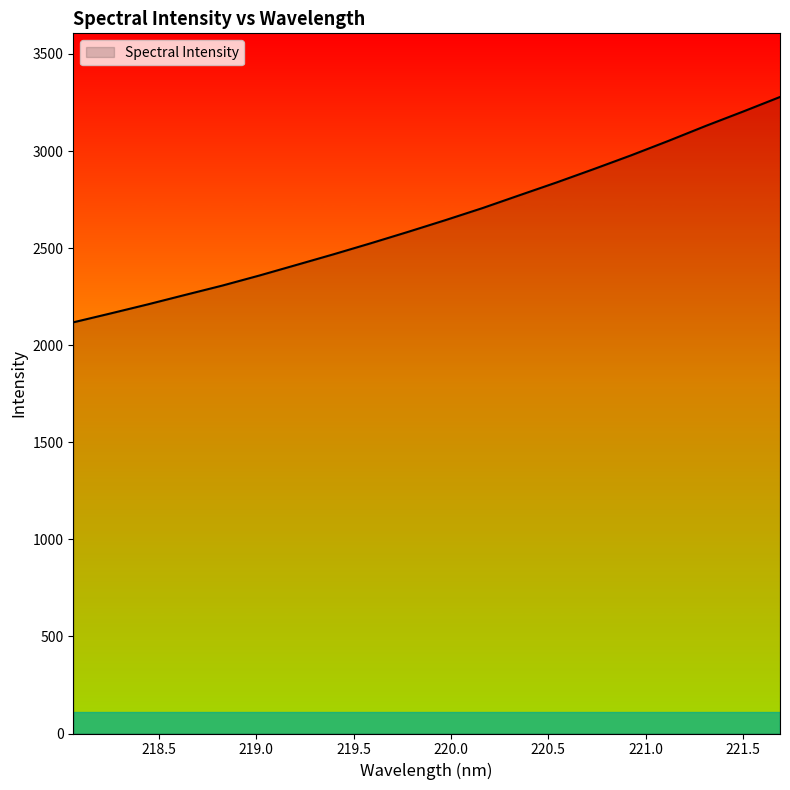

What is the difference between the maximum and minimum values?

1160.7